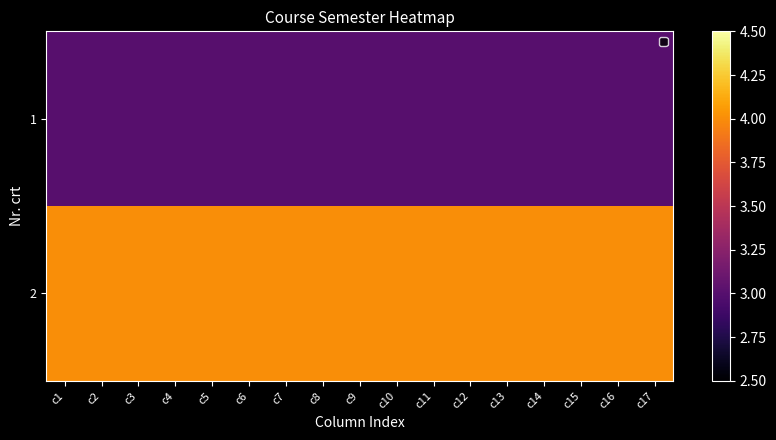

Reading left to right, list all the values displayed in this chart.

1: c1=3	c2=3	c3=3	c4=3	c5=3	c6=3	c7=3	c8=3	c9=3	c10=3	c11=3	c12=3	c13=3	c14=3	c15=3	c16=3	c17=3
2: c1=4	c2=4	c3=4	c4=4	c5=4	c6=4	c7=4	c8=4	c9=4	c10=4	c11=4	c12=4	c13=4	c14=4	c15=4	c16=4	c17=4